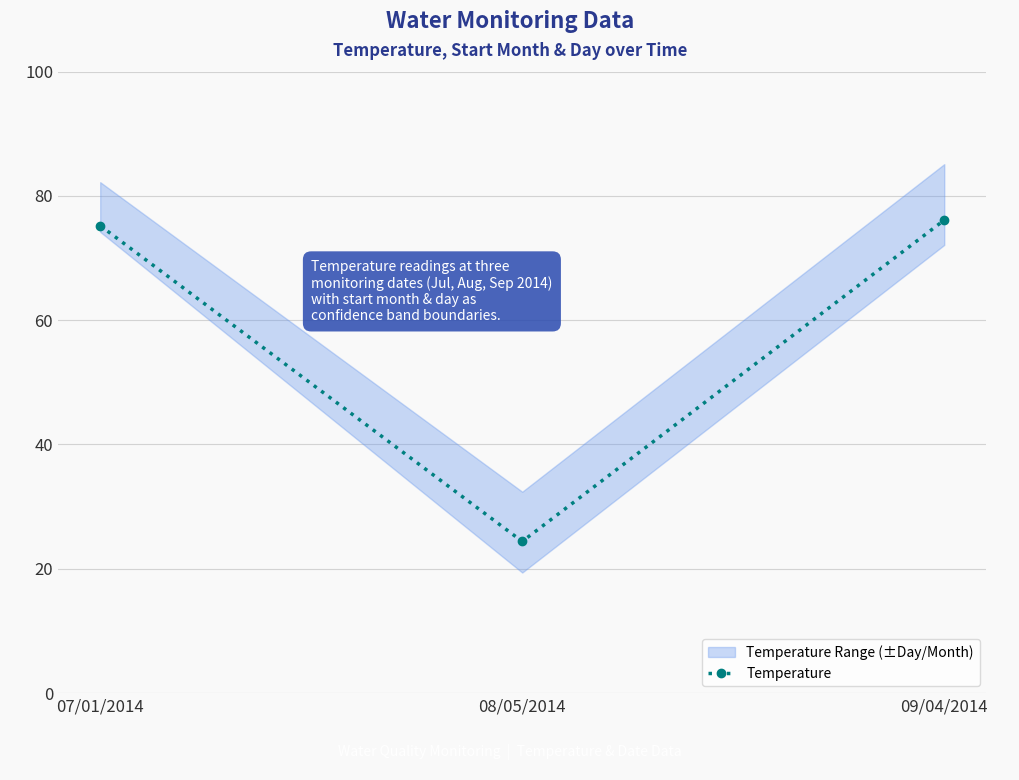

What position from the left is 09/04/2014?

3